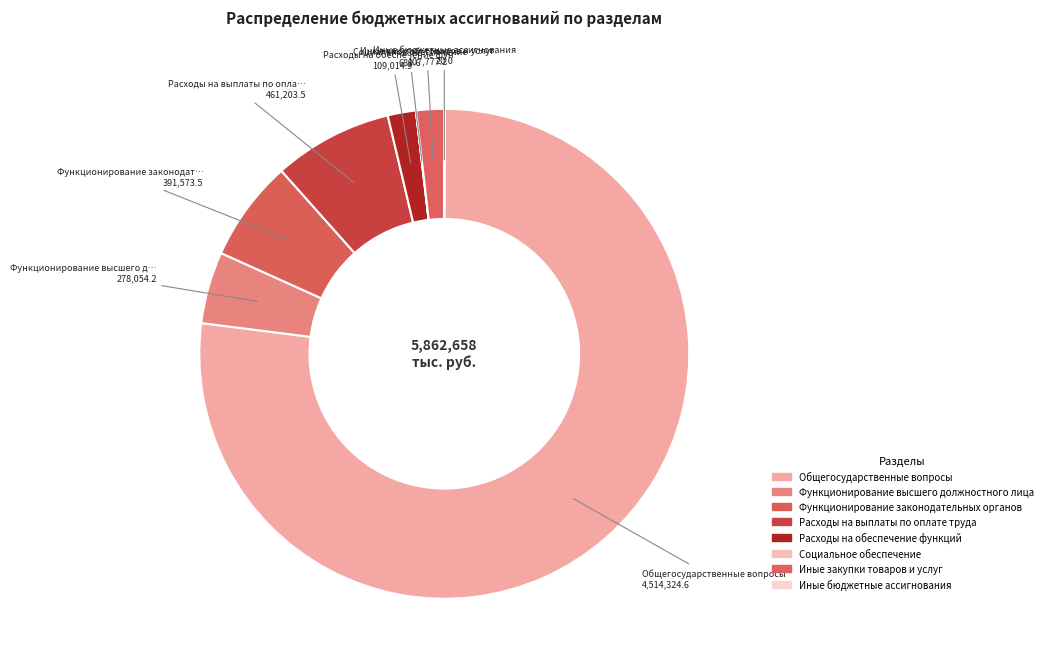

To the nearest percent, what portion does Общегосударственные вопросы represent?

77%